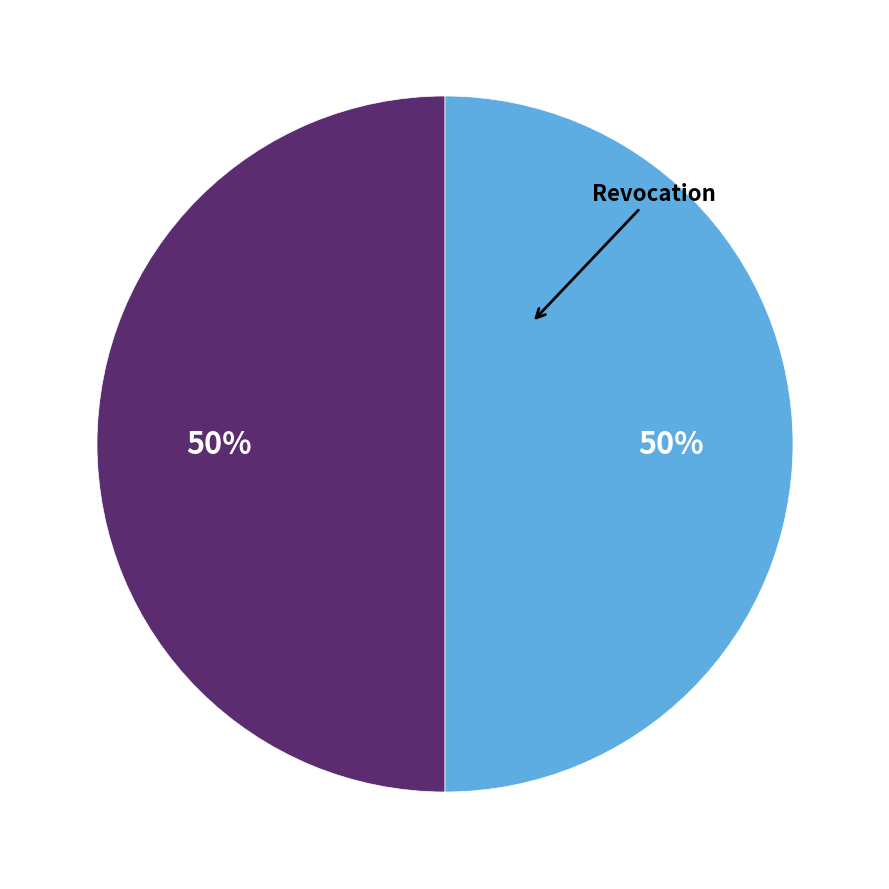

To the nearest percent, what is the average slice percentage?

50%